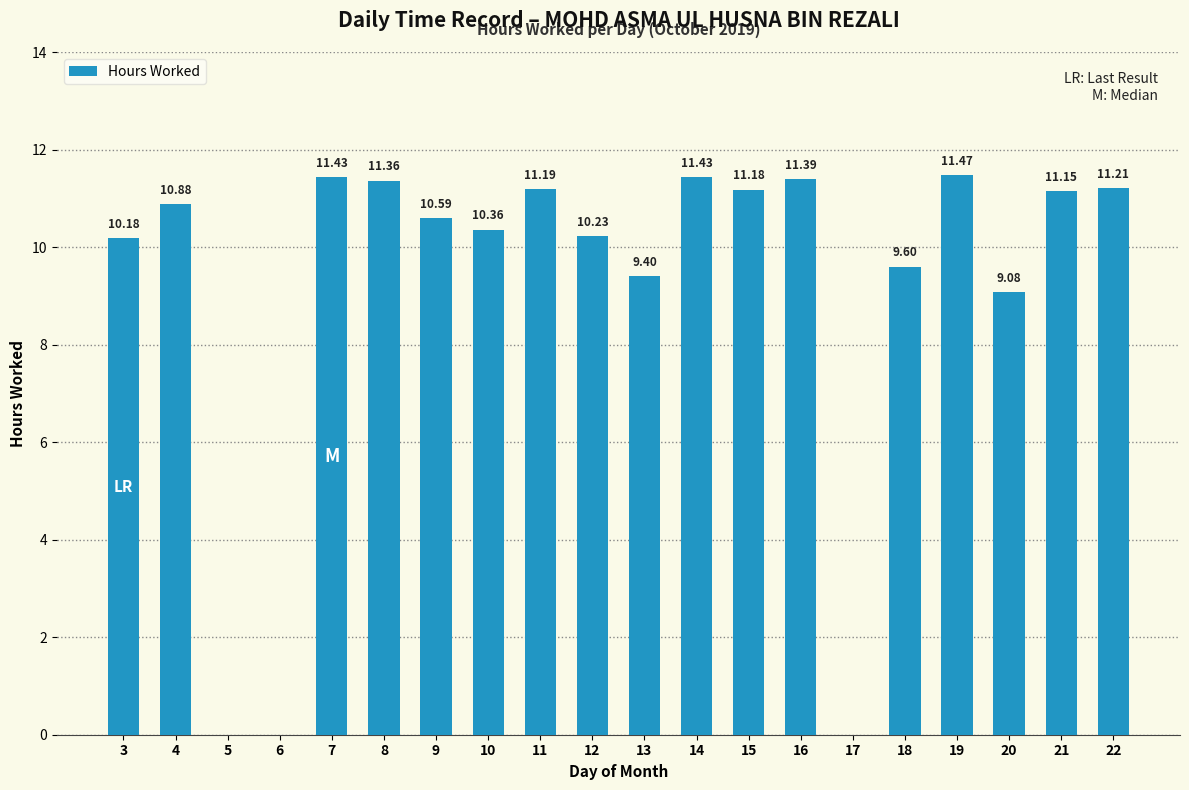

The value at 19 is 7.2. True or false?

False